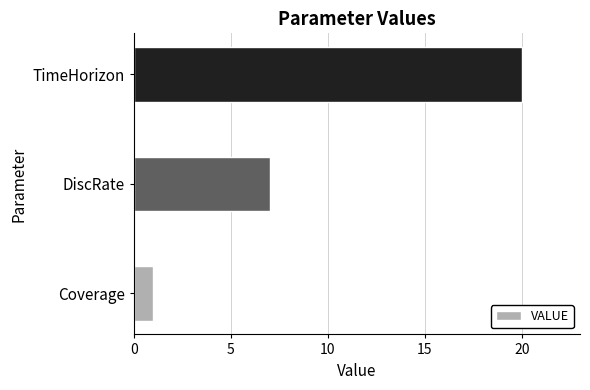

Between TimeHorizon and DiscRate, which is larger?

TimeHorizon